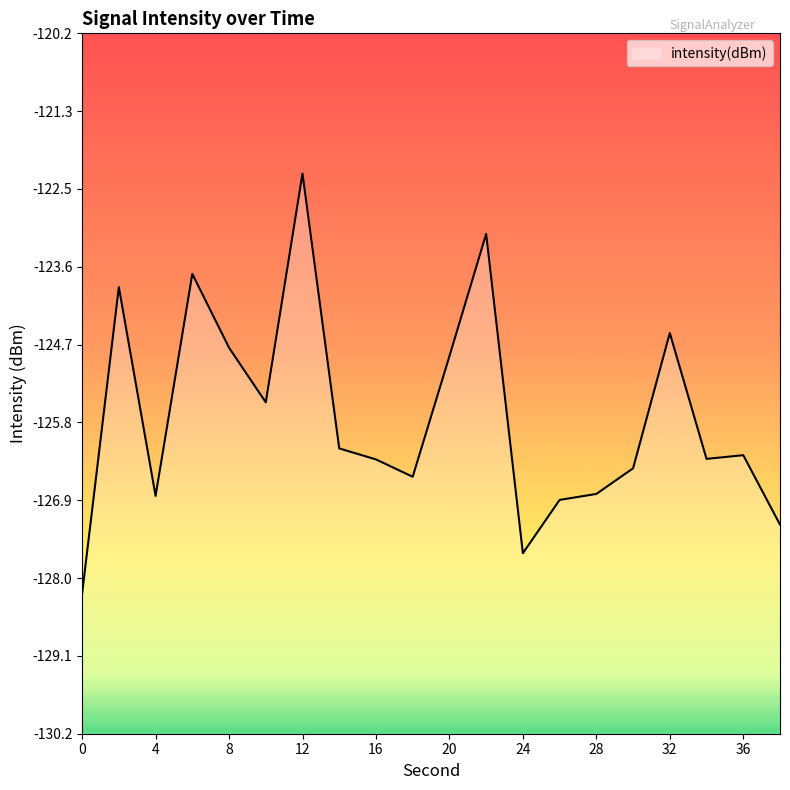

What is the difference between the second highest and minimum values?

5.1